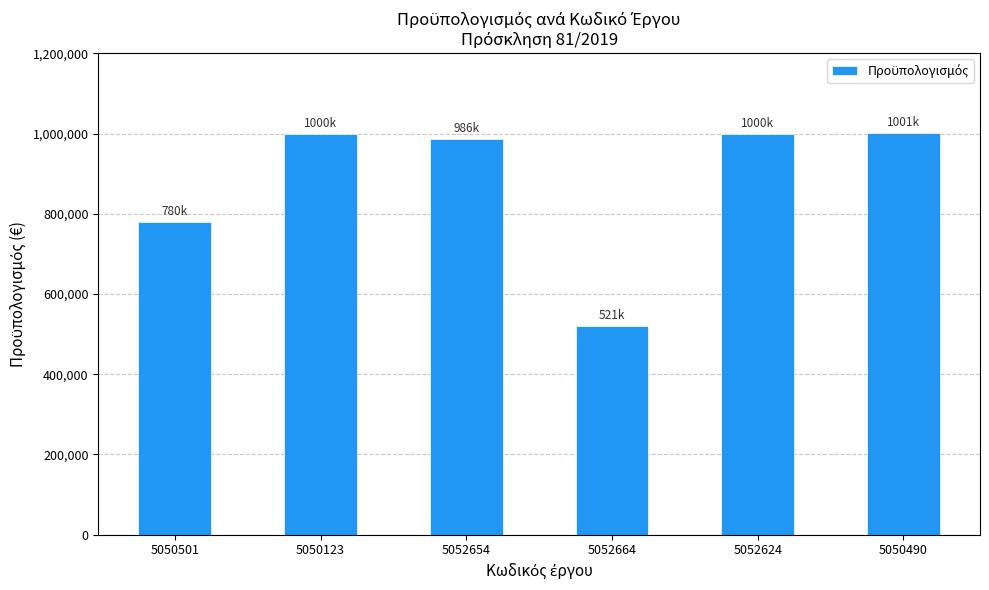

What is the change in value from 5050123 to 5052664?

-479092